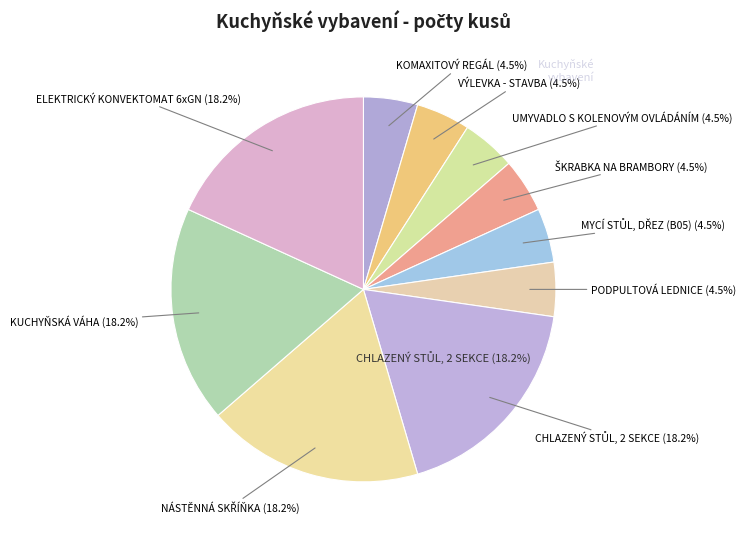

What portion of the pie excludes NÁSTĚNNÁ SKŘÍŇKA?

81.8%